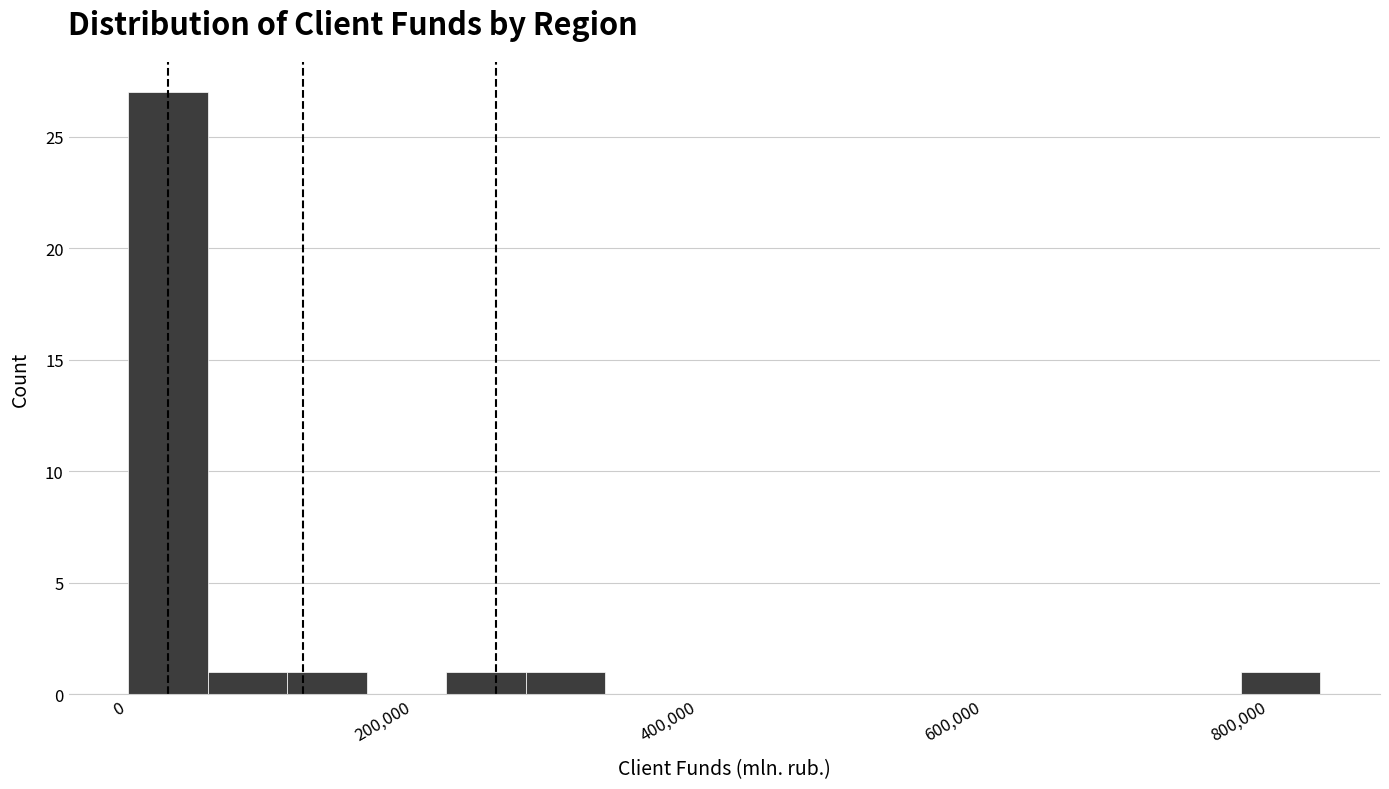

Around what value on the x-axis is the tallest bar? Give the approximate position of its centre, as read against the axis.

20000